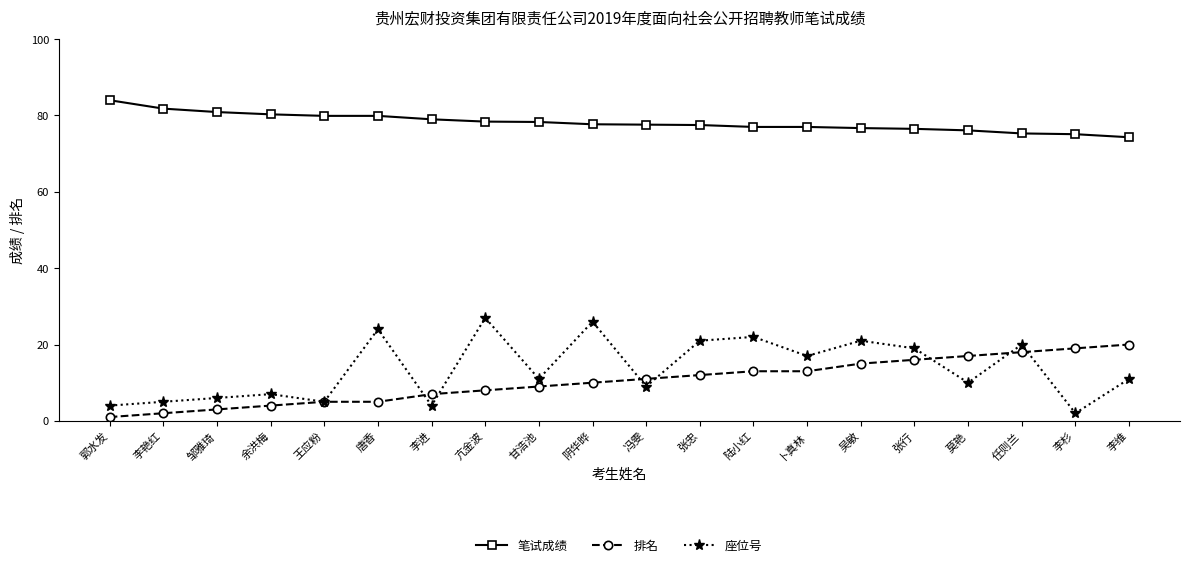

What is the total value across all series at 王应粉?

89.9